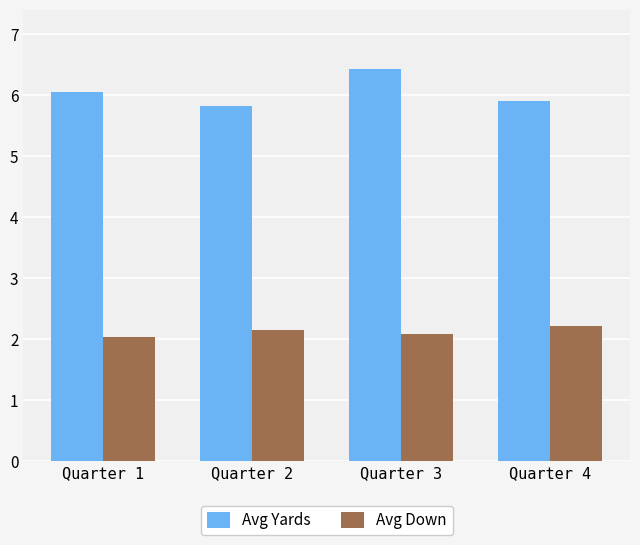

The value of Avg Yards at Quarter 2 is 5.8. True or false?

True